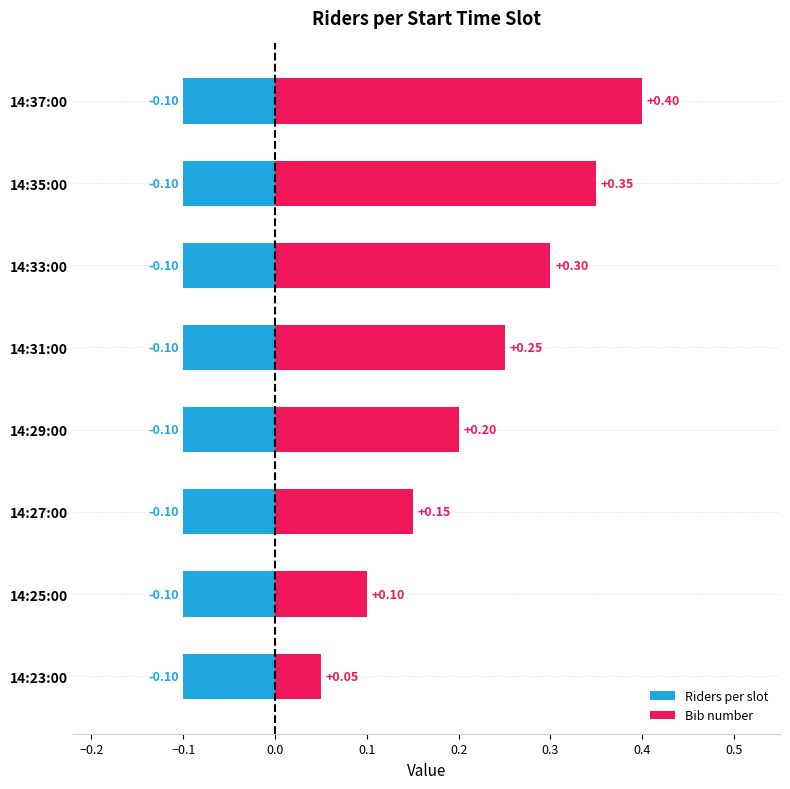

How many distinct data groups are displayed?

2